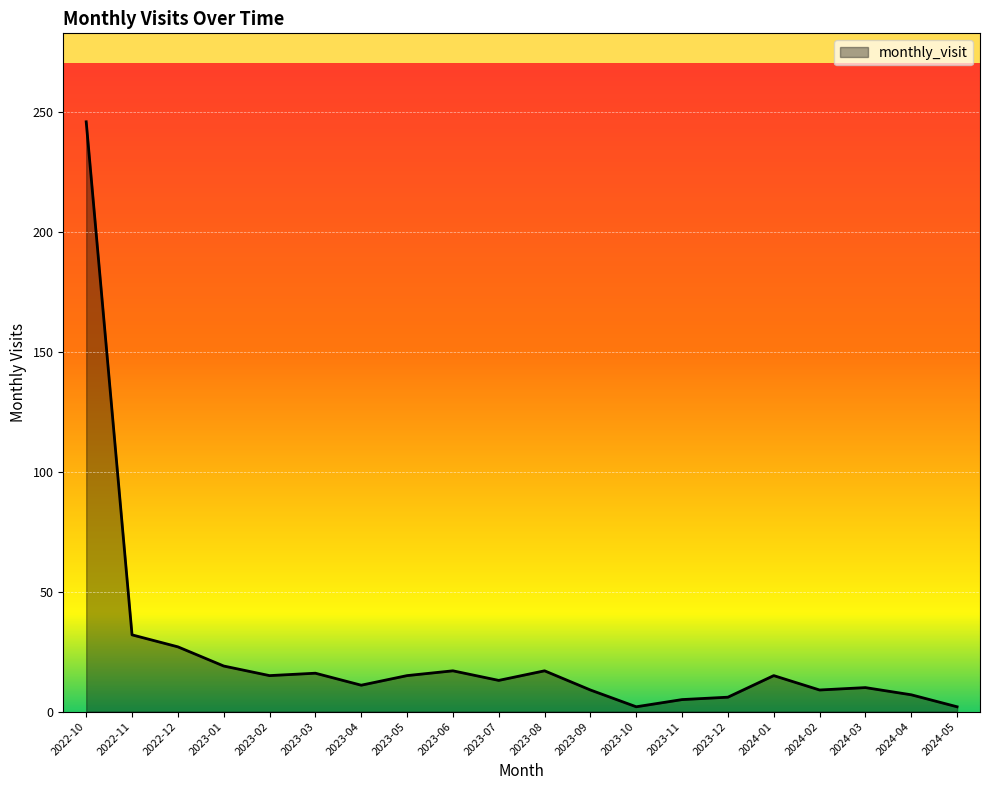

What is the change in value from 2023-02 to 2023-12?

-9